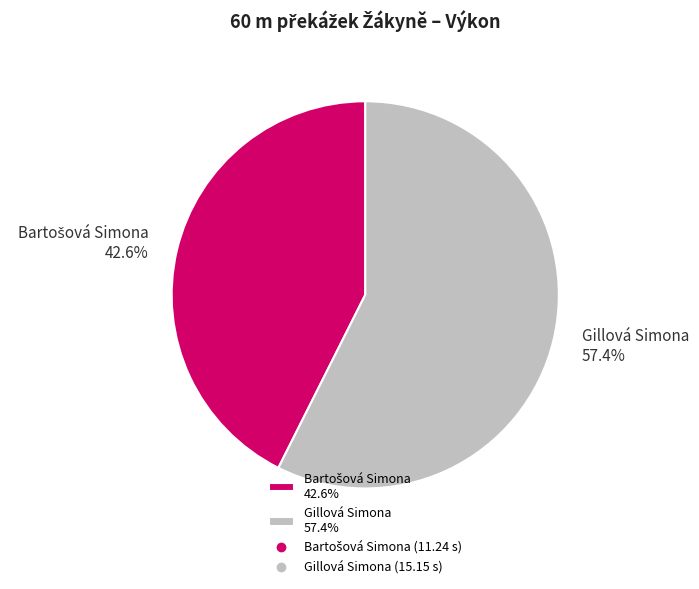

How many slices are in this pie chart?

2